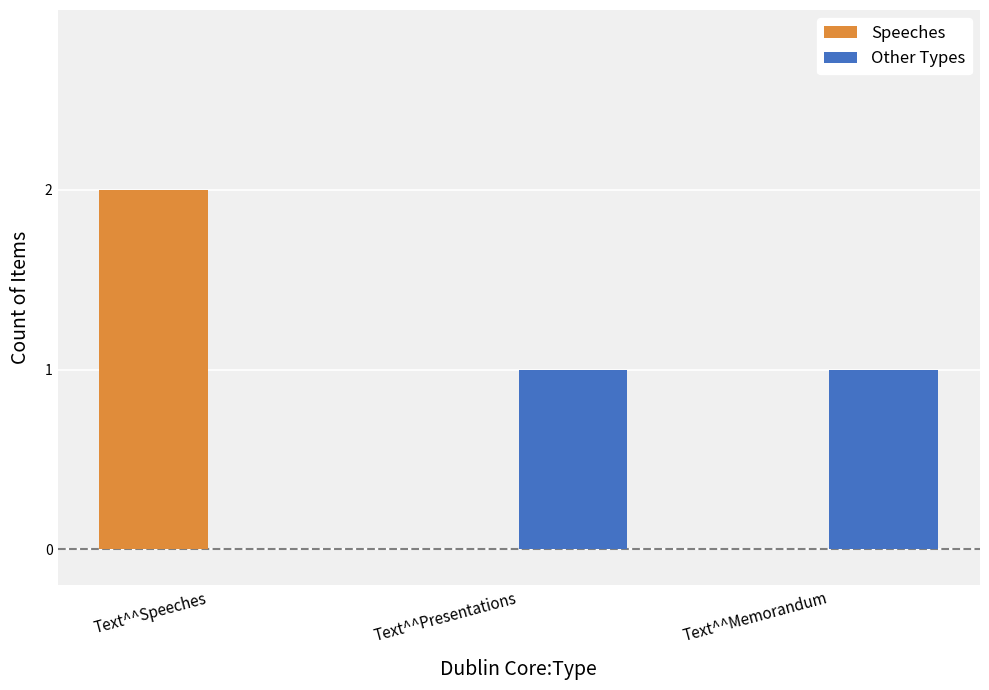

Is it true that Speeches equals 0 at Text^^Memorandum?

True